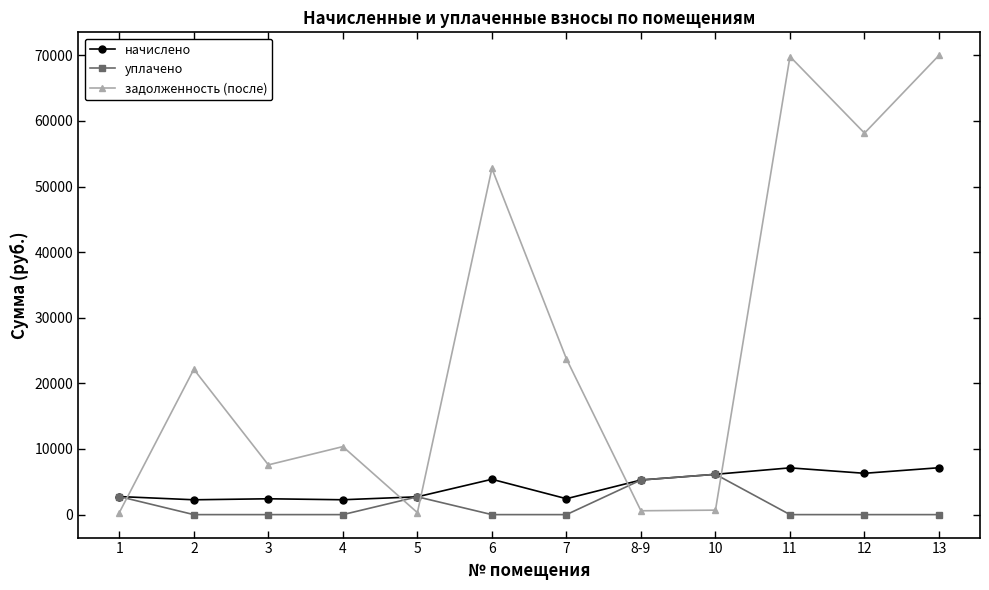

How many interior local valleys does the задолженность (после) series have?

4